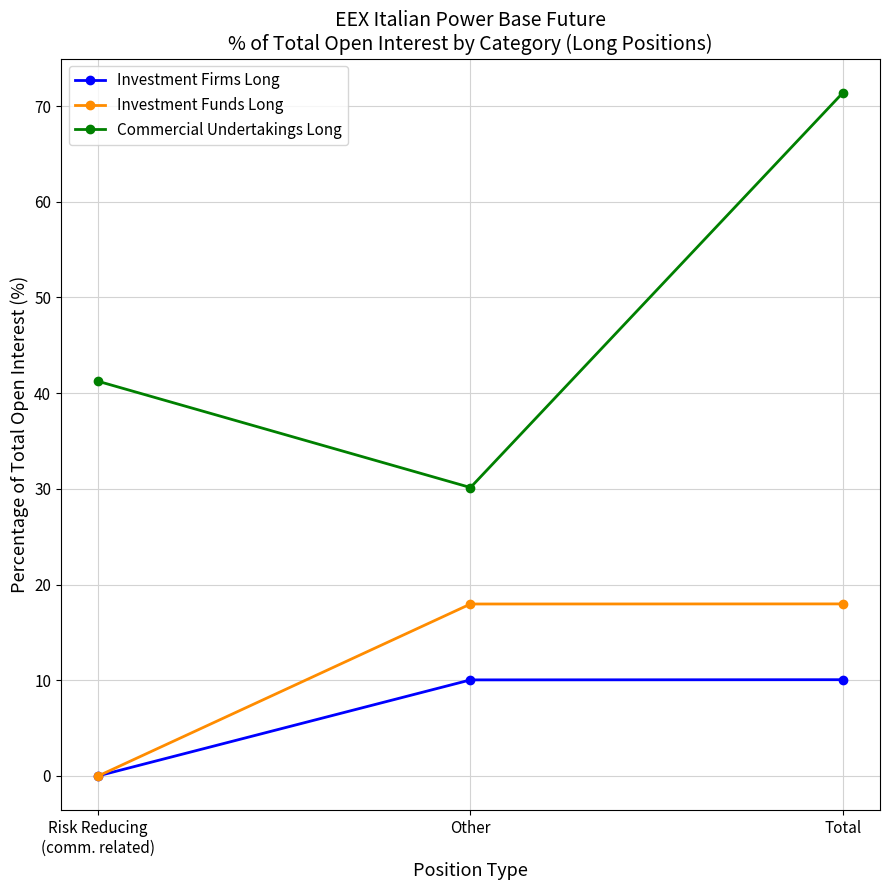

What is the label of the 2nd point from the right?

Other